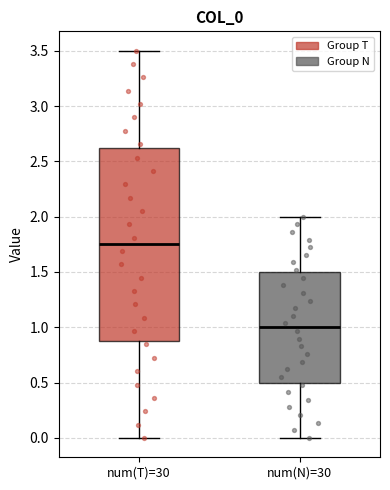

Which box has the lowest median line?

num(N)=30